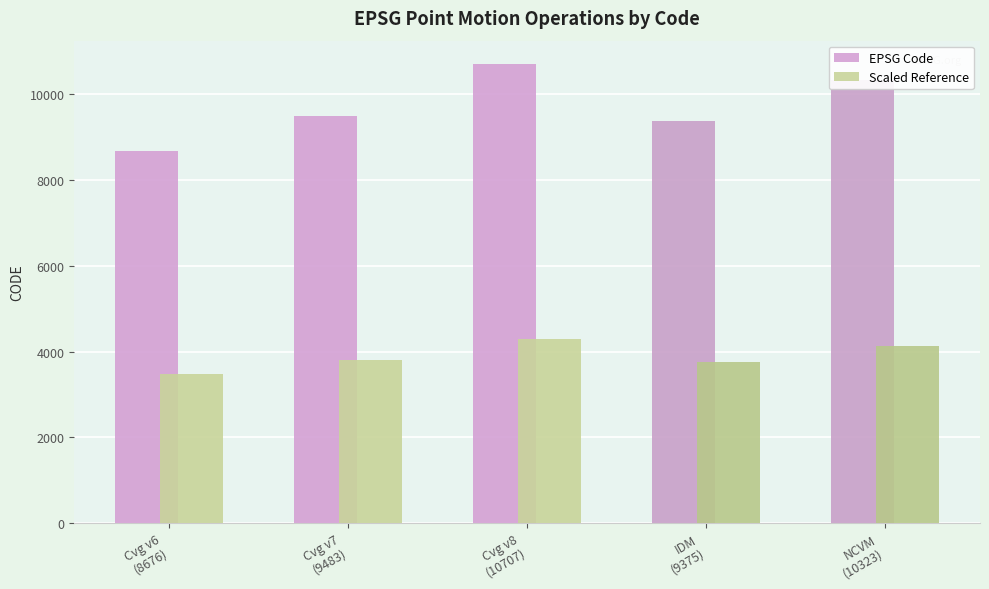

True or false: EPSG Code has a value of 12853.0 at Cvg v7
(9483).

False